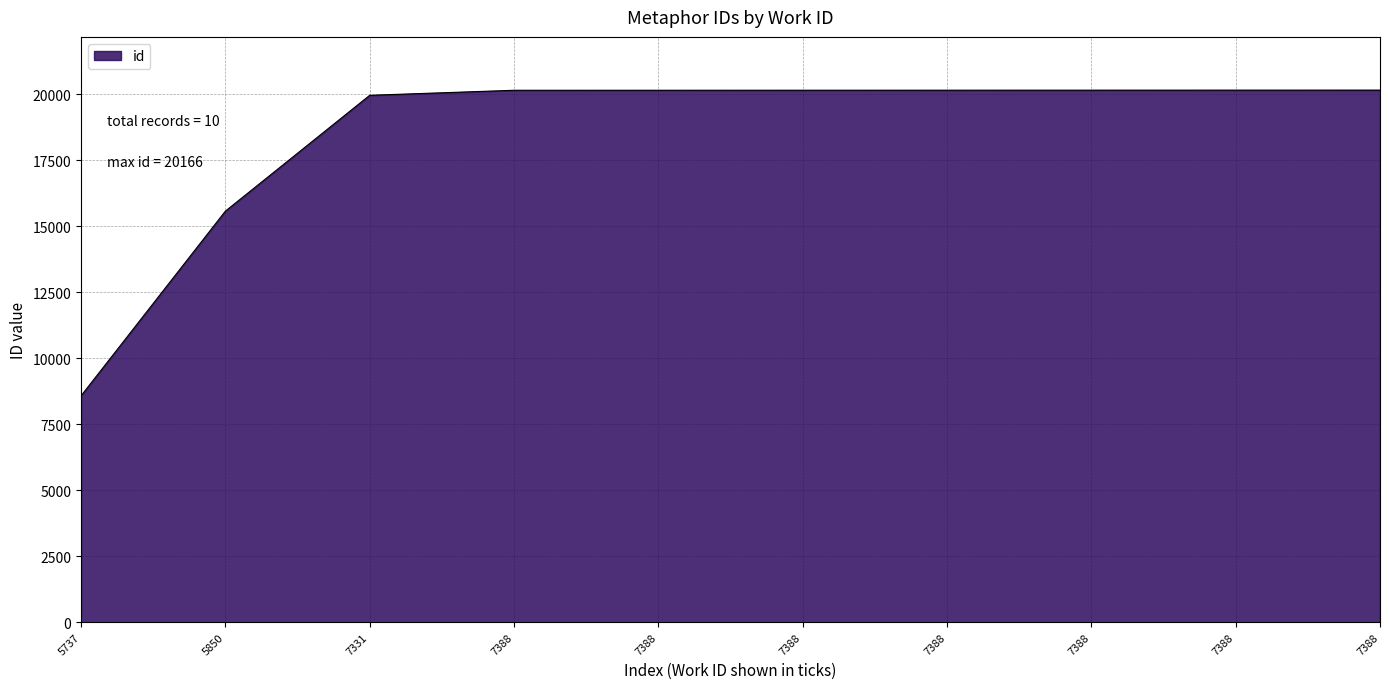

Where is the data nearest to the value 14374?

5850